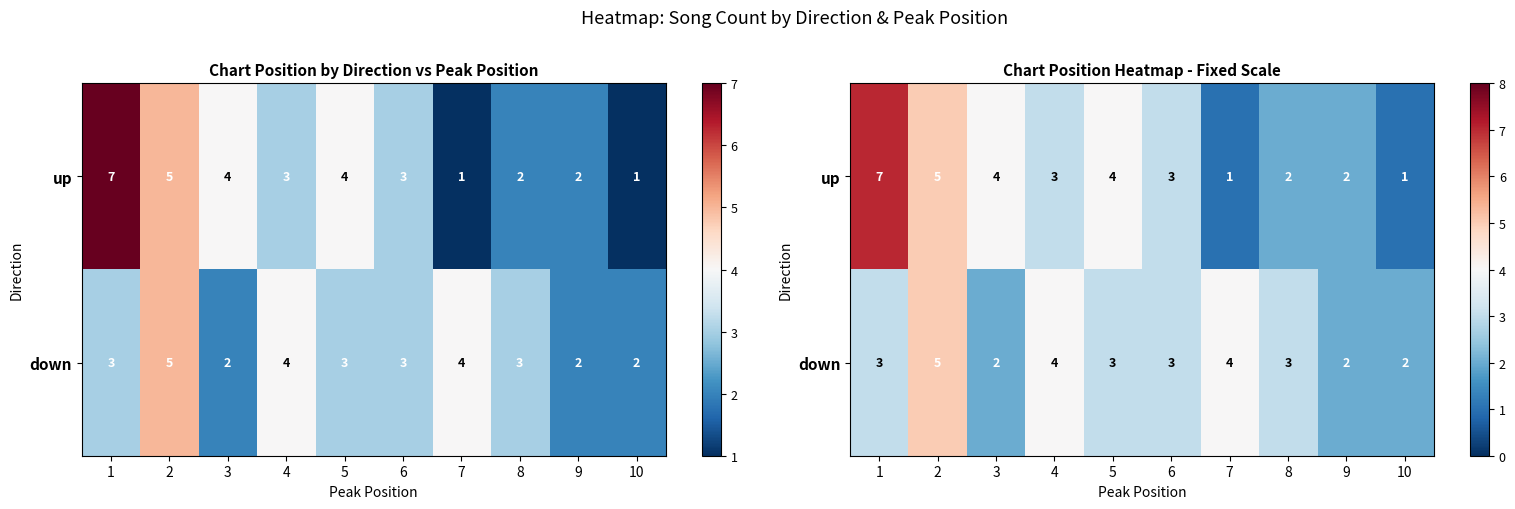

True or false: up has a value of 1 at 5.

False